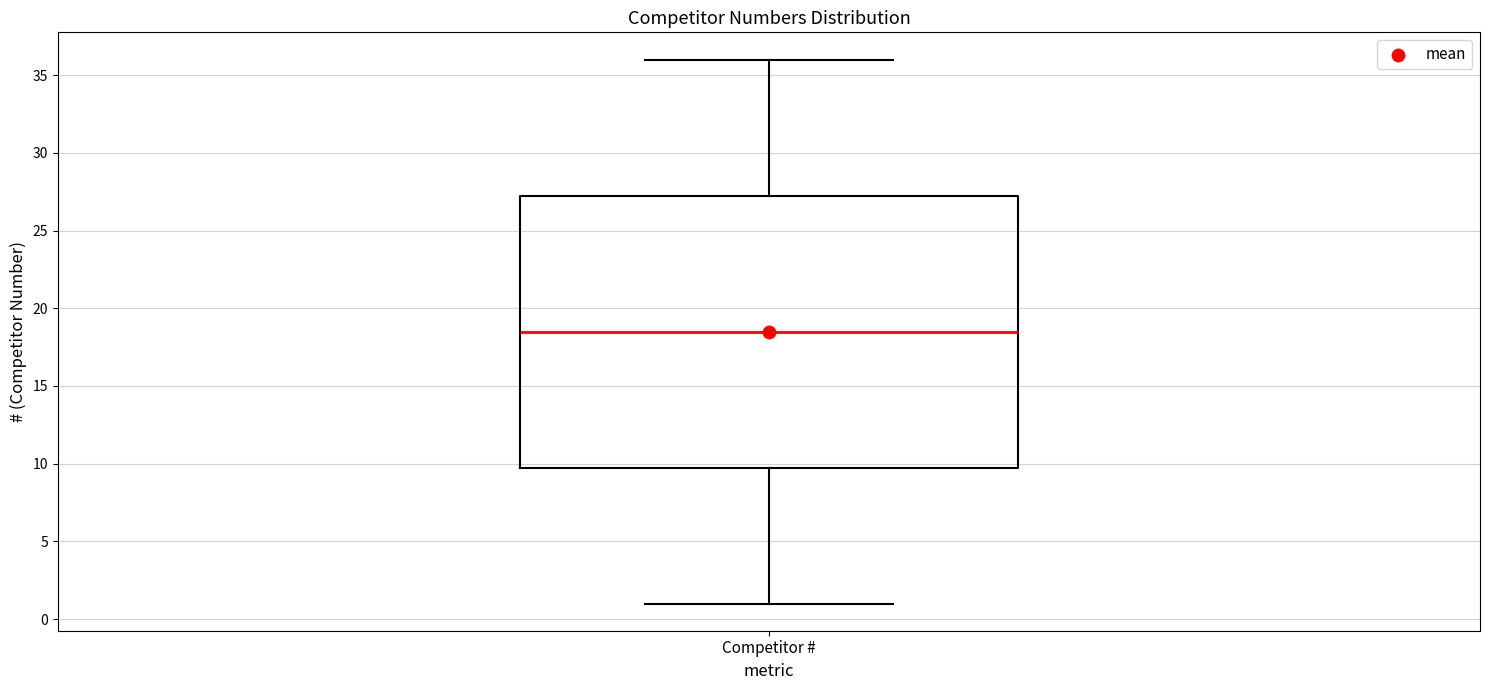

Transcribe this box plot: give where the median line is, the range the box spans, and where the two whiskers end, as read against the y-axis. The values are not printed on the chart, so give them approximately, as read against the axis.

median 18.5, box 10.0 to 27.5, whiskers 1.0 to 36.0